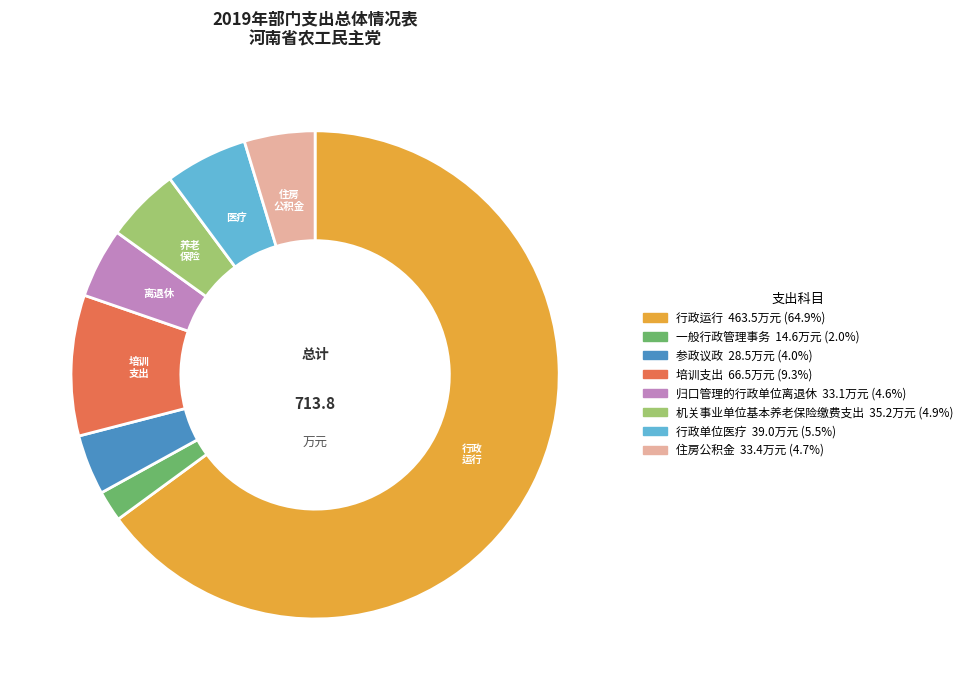

Combined, do 培训支出 and 一般行政管理事务 account for over 50%?

No